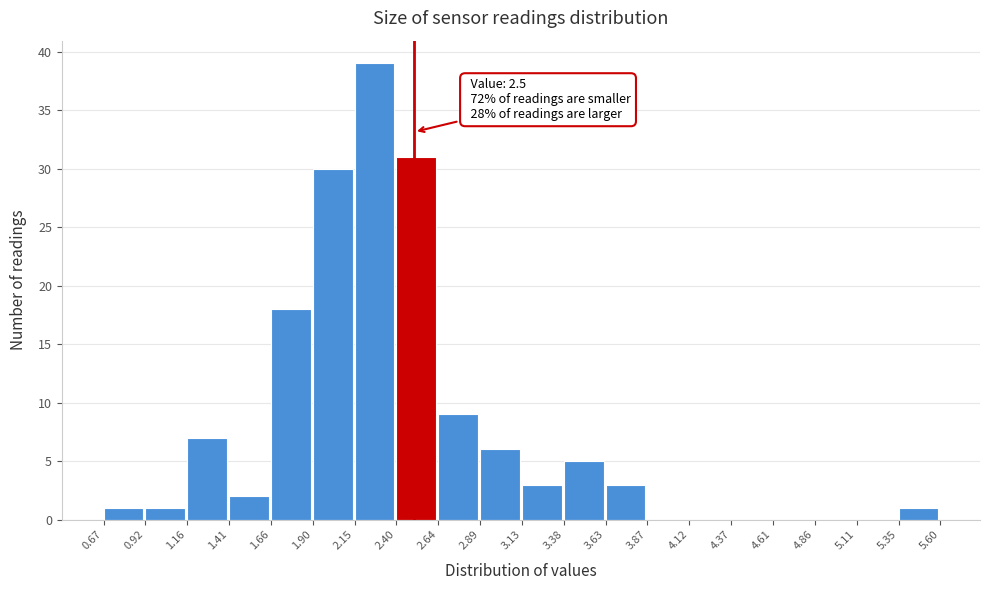

Which range on the x-axis has the tallest bar?

2.15 to 2.40